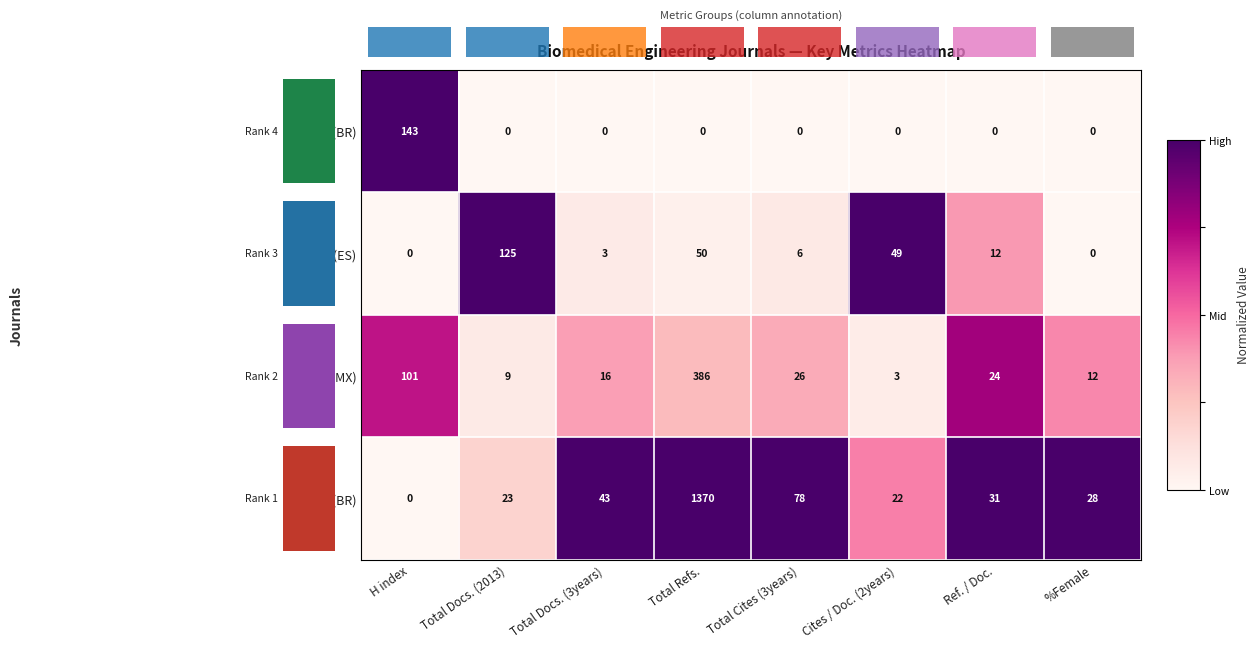

What is the difference between the Rank 4 (BR) values at Total Refs. and Total Docs. (3years)?

1327